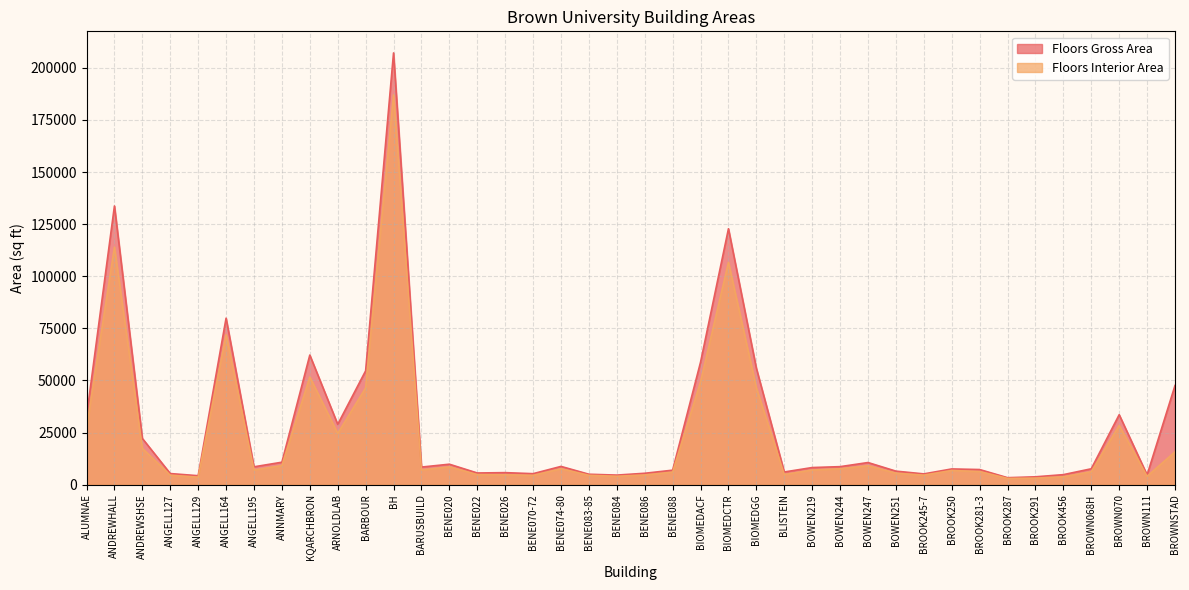

Reading left to right, transcribe all the data shown in this chart.

Floors Gross Area: ALUMNAE=32690	ANDREWHALL=133711	ANDREWSHSE=22148	ANGELL127=5299	ANGELL129=4268	ANGELL164=79862	ANGELL195=8538	ANNMARY=10744	KQARCHBRON=62167	ARNOLDLAB=28936	BARBOUR=54591	BH=207166	BARUSBUILD=8410	BENE020=9786	BENE022=5571	BENE026=5741	BENE070-72=5243	BENE074-80=8728	BENE083-85=4972	BENE084=4562	BENE086=5436	BENE088=6919	BIOMEDACF=58735	BIOMEDCTR=122792	BIOMEDGG=55855	BLISTEIN=6051	BOWEN219=8183	BOWEN244=8612	BOWEN247=10586	BOWEN251=6462	BROOK245-7=5140	BROOK250=7513	BROOK281-3=7228	BROOK287=3313	BROOK291=3737	BROOK456=4777	BROWN068H=7592	BROWN070=33543	BROWN111=4638	BROWNSTAD=47553
Floors Interior Area: ALUMNAE=26946	ANDREWHALL=113980	ANDREWSHSE=17401	ANGELL127=4512	ANGELL129=3573	ANGELL164=71904	ANGELL195=7005	ANNMARY=9149	KQARCHBRON=51649	ARNOLDLAB=24558	BARBOUR=46413	BH=187009	BARUSBUILD=7034	BENE020=8522	BENE022=4791	BENE026=4713	BENE070-72=4430	BENE074-80=7601	BENE083-85=4449	BENE084=3998	BENE086=4622	BENE088=5975	BIOMEDACF=49328	BIOMEDCTR=106635	BIOMEDGG=46429	BLISTEIN=4822	BOWEN219=6991	BOWEN244=7597	BOWEN247=9059	BOWEN251=5489	BROOK245-7=4527	BROOK250=6786	BROOK281-3=6251	BROOK287=2970	BROOK291=3106	BROOK456=3757	BROWN068H=6170	BROWN070=28388	BROWN111=3992	BROWNSTAD=15717